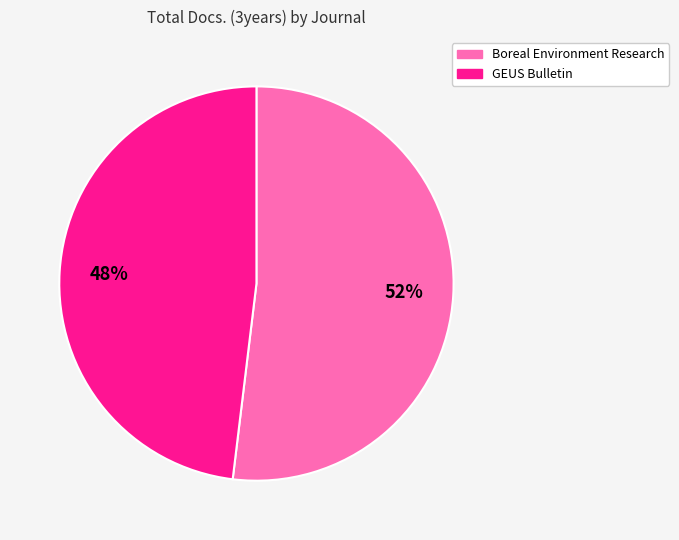

To the nearest percent, what portion does GEUS Bulletin represent?

48%